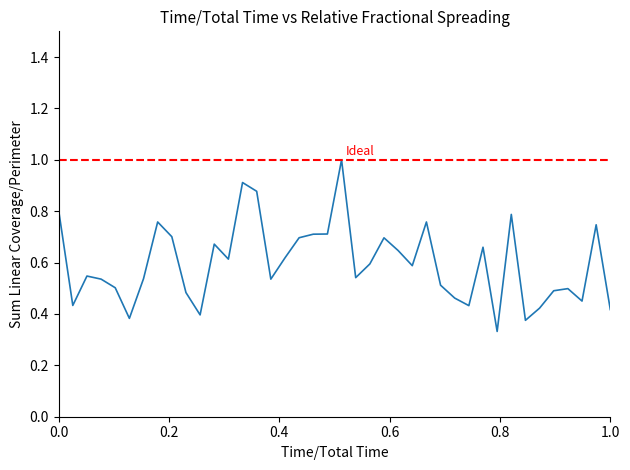

Reading left to right, extract all data points from this chart.

0.8	0.4	0.5	0.5	0.5	0.4	0.5	0.8	0.7	0.5	0.4	0.7	0.6	0.9	0.9	0.5	0.6	0.7	0.7	0.7	1.0	0.5	0.6	0.7	0.6	0.6	0.8	0.5	0.5	0.4	0.7	0.3	0.8	0.4	0.4	0.5	0.5	0.5	0.7	0.4